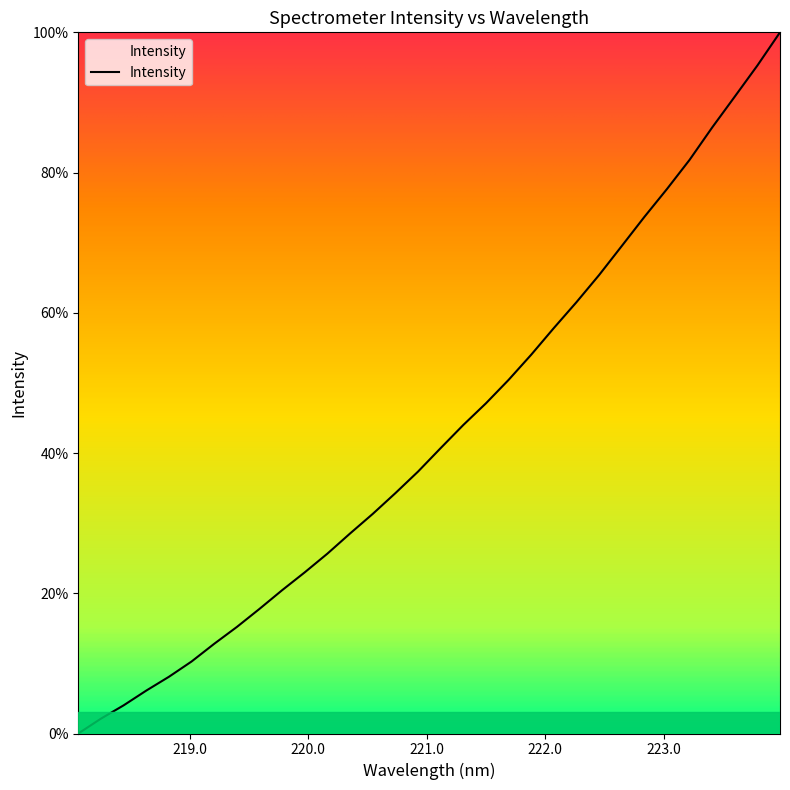

How many values are above zero?

31